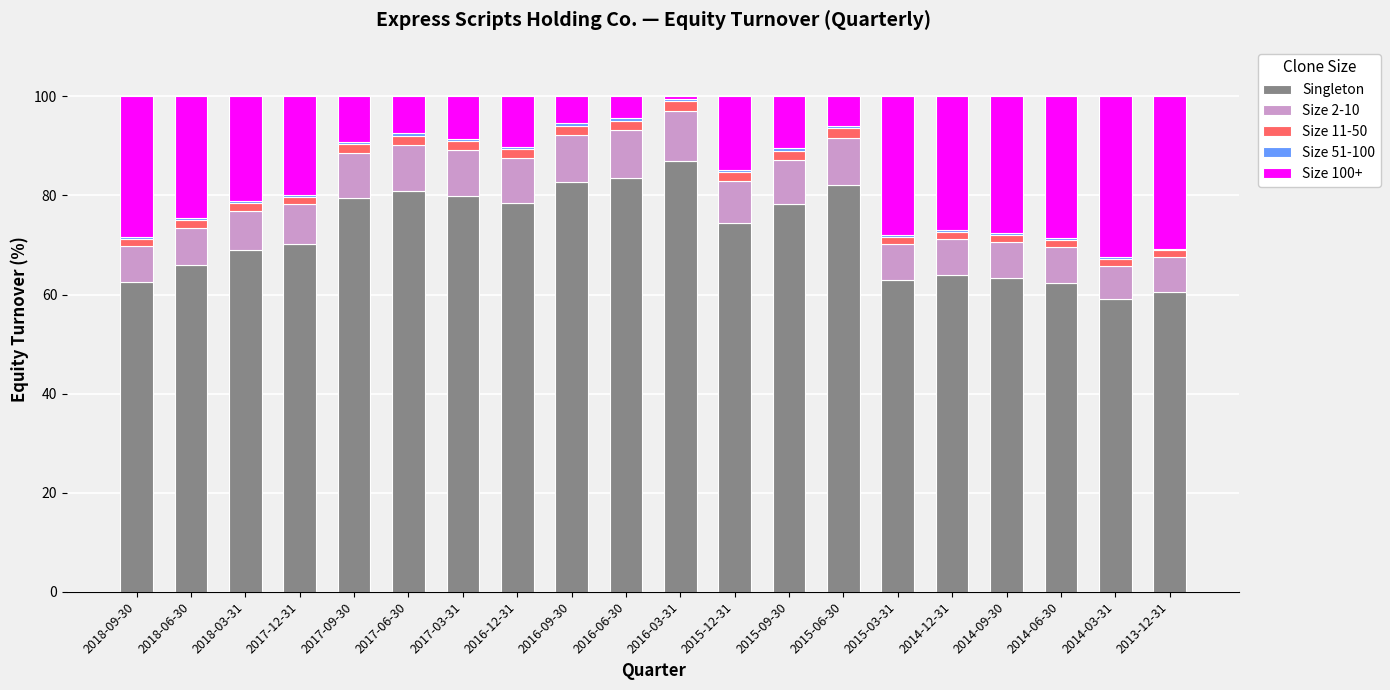

True or false: Singleton has a value of 35.8 at 2013-12-31.

False